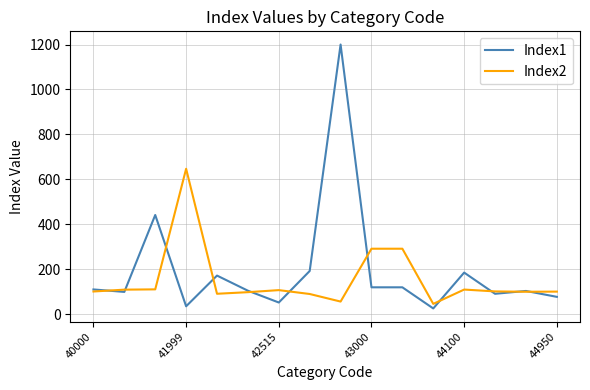

Does the chart display data point markers on the line(s)?

No